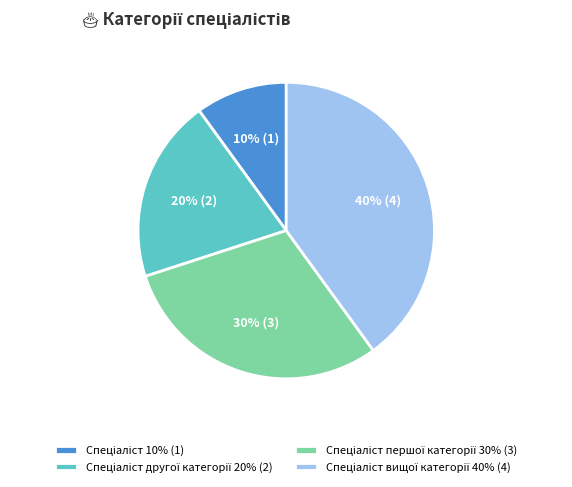

Is there any slice that represents more than half of the pie?

No